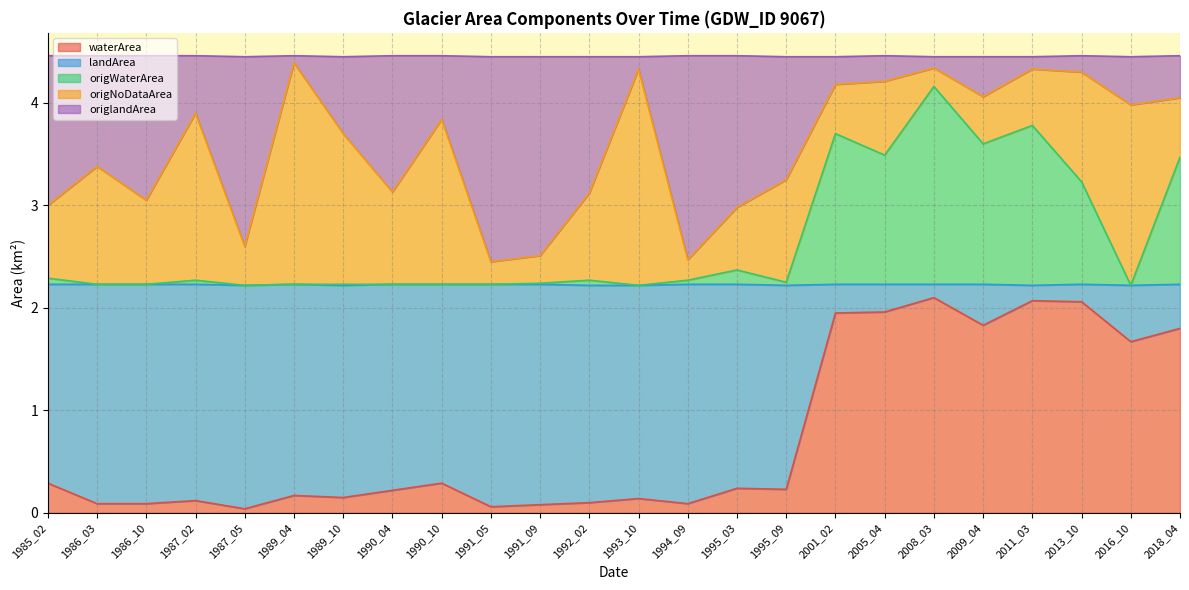

The waterArea series shows 2.4 at 2016_10. True or false?

False